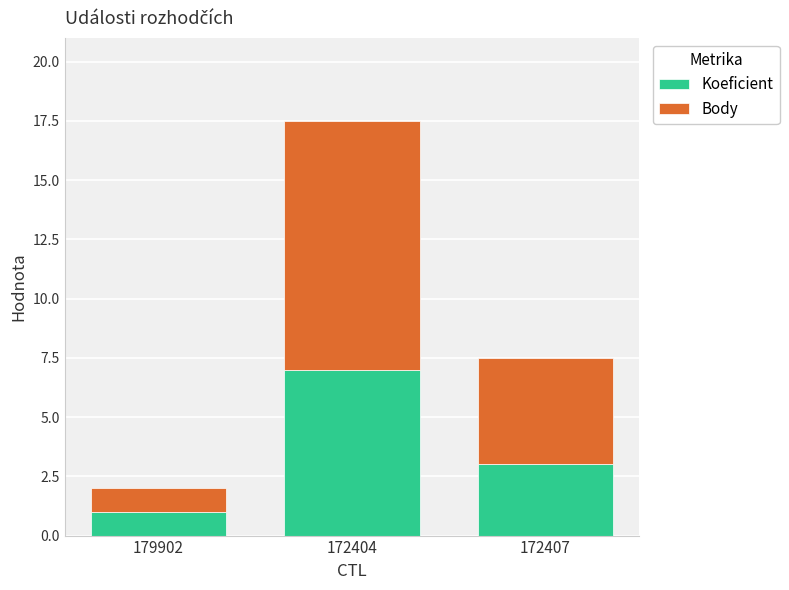

What value does the Koeficient series have at 172407?

3.0